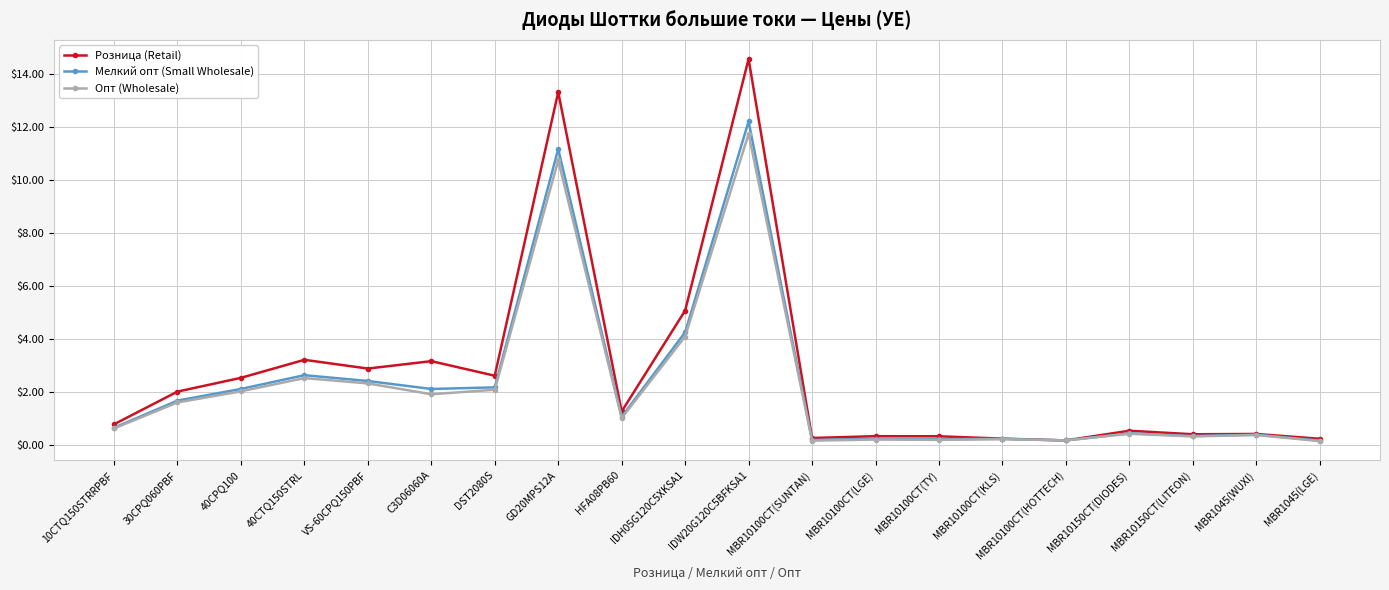

What is the label of the 2nd point from the left?

30CPQ060PBF